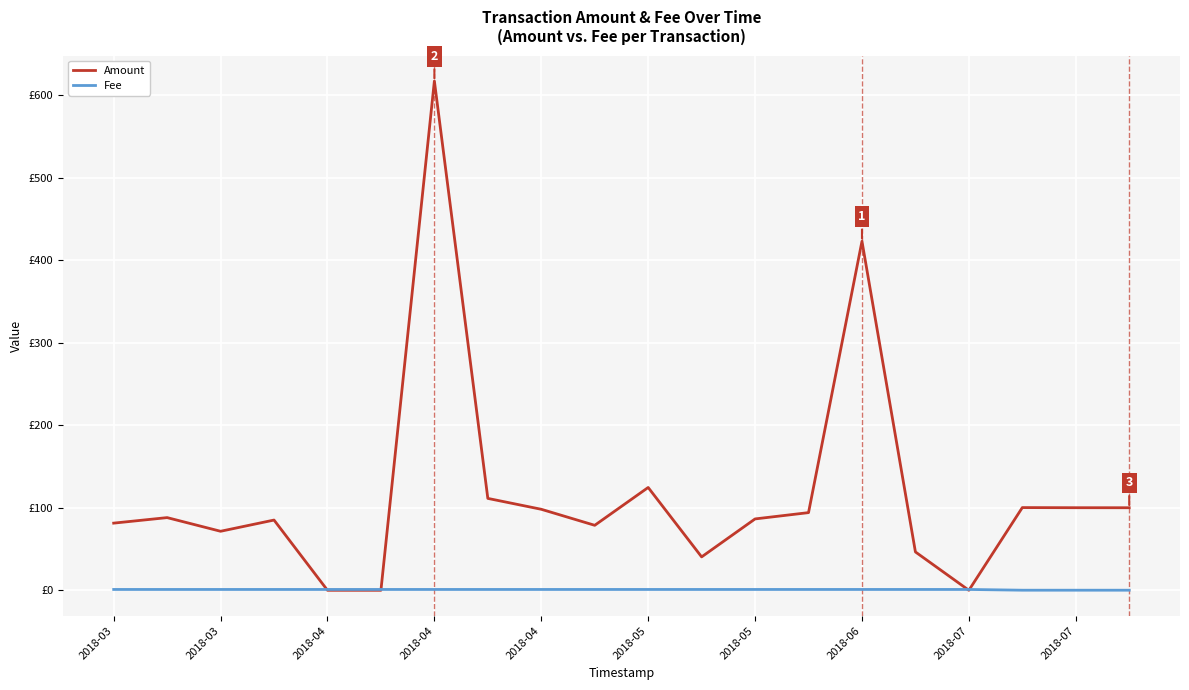

What is the value of the Amount point at the 19th from the left?

100.1